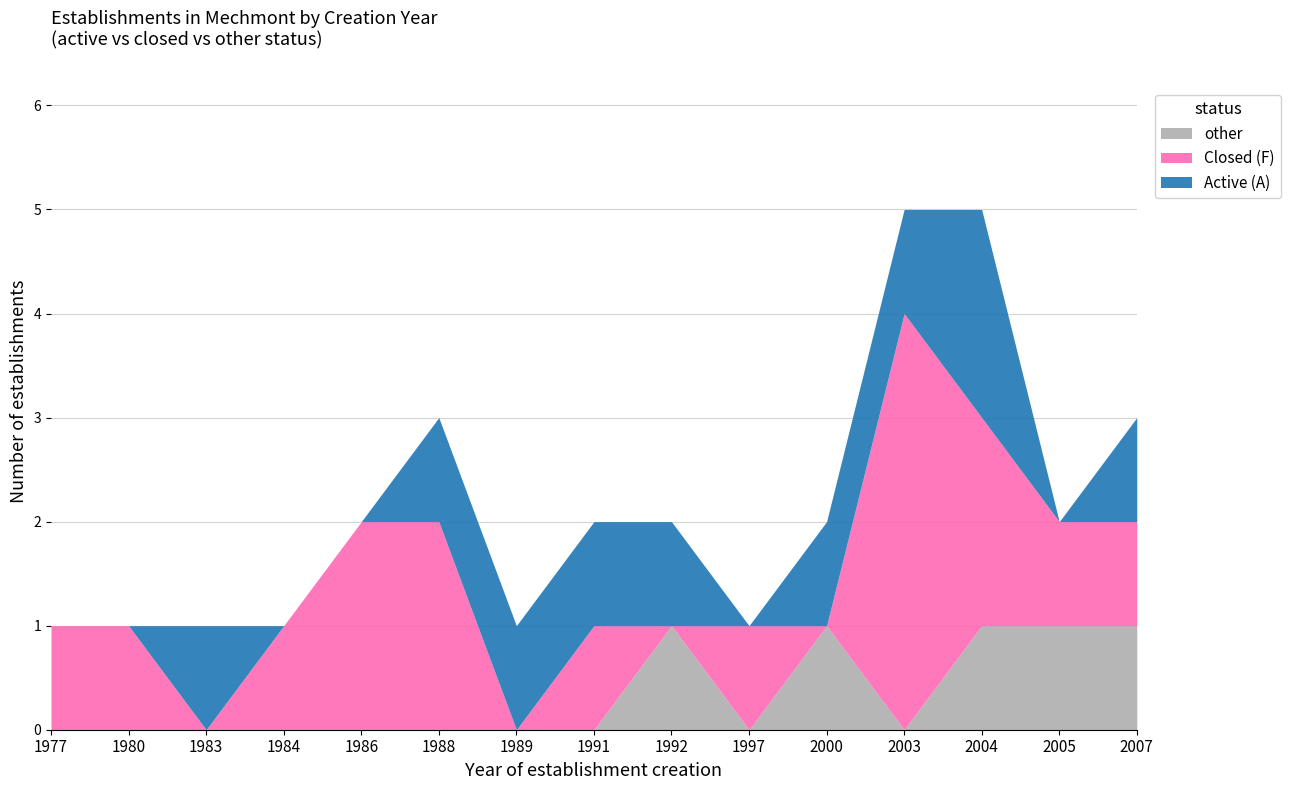

Does the chart have visible grid lines?

Yes